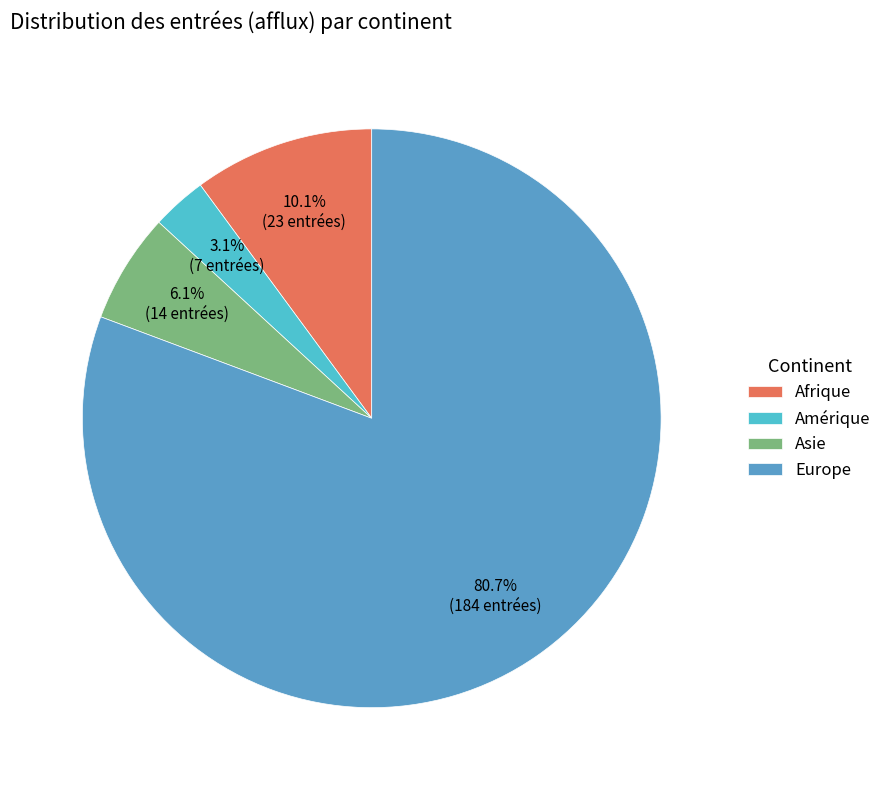

To the nearest percent, what portion does Europe represent?

81%